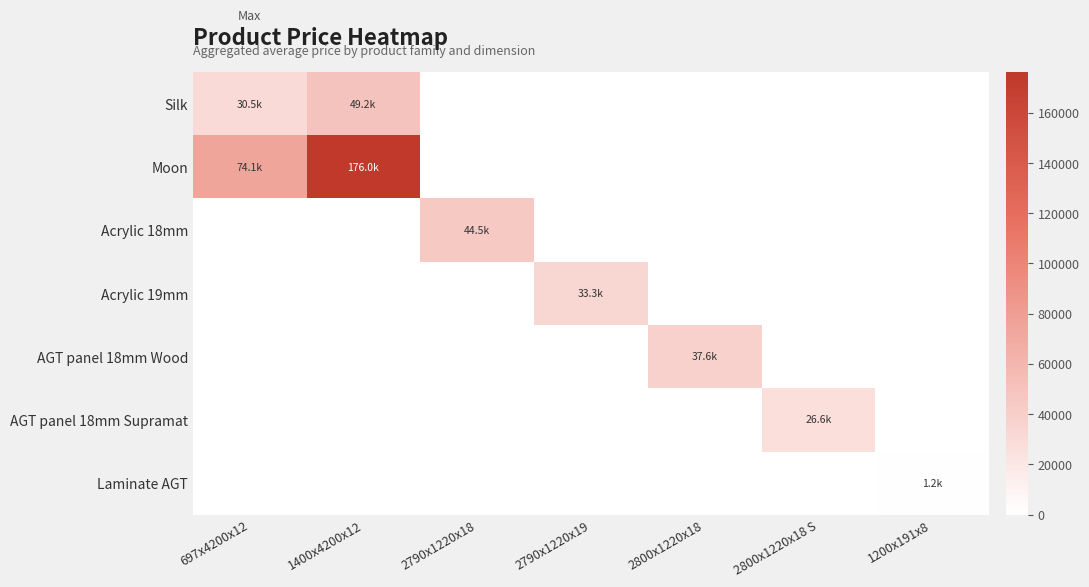

Between 1200x191x8 and 1400x4200x12, which is larger?

1400x4200x12